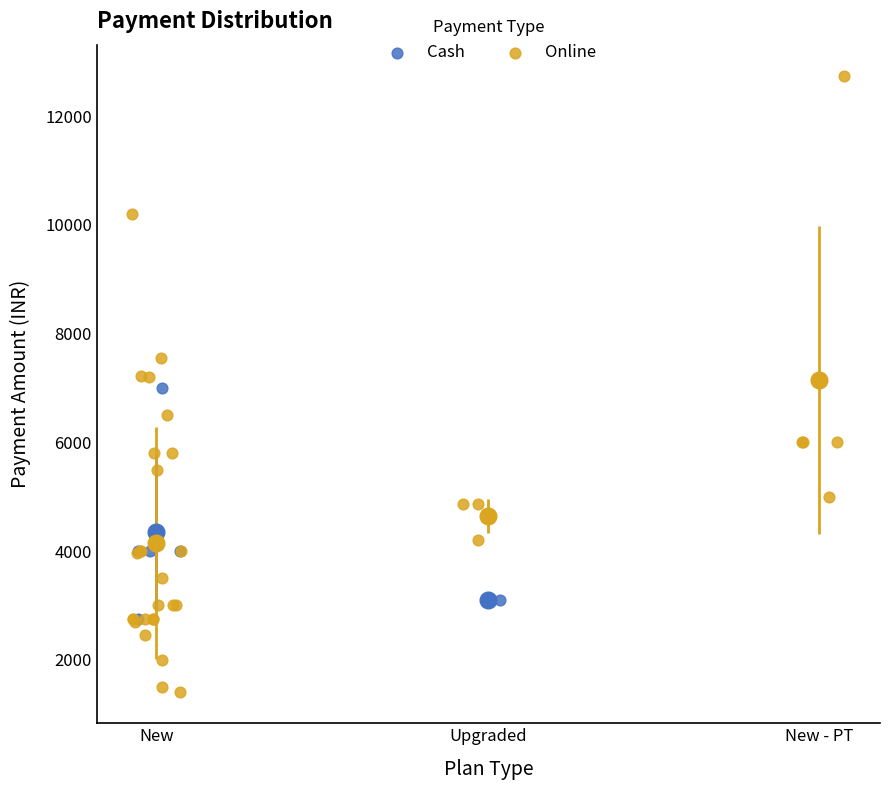

Which series reaches the minimum Y coordinate?

Online